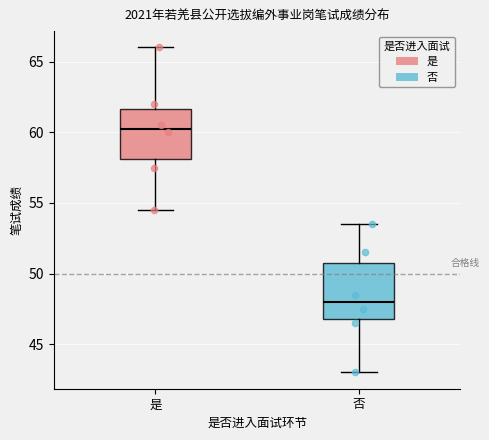

Reading left to right, read every box against the y-axis: the position of its median line, the range the box covers, and the ends of its whiskers. The values are not printed on the chart, so give them approximately, as read against the axis.

是: median 60.5, box 58.0 to 61.5, whiskers 54.5 to 66.0
否: median 48.0, box 47.0 to 51.0, whiskers 43.0 to 53.5